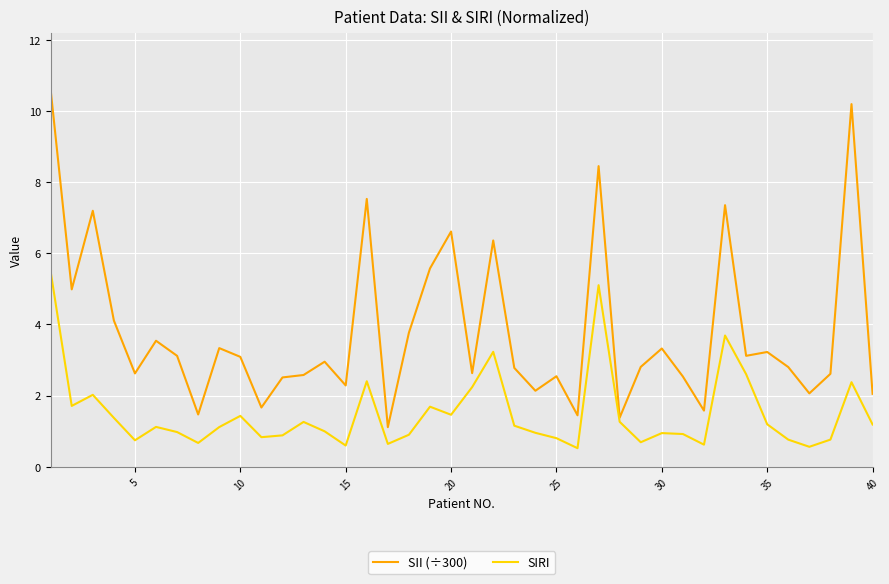

Which series has the largest total across all categories?

SII (÷300)